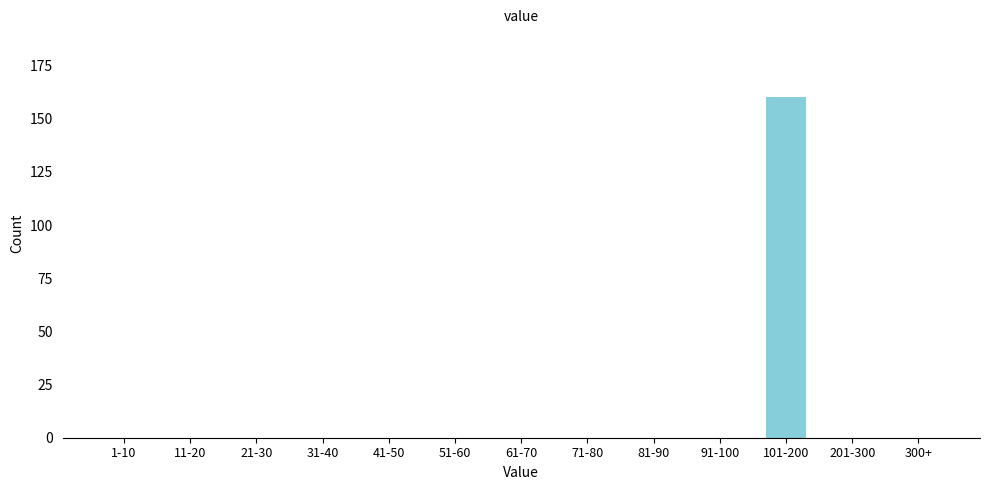

Reading left to right, what are all the values shown in this chart?

1-10=0	11-20=0	21-30=0	31-40=0	41-50=0	51-60=0	61-70=0	71-80=0	81-90=0	91-100=0	101-200=160	201-300=0	300+=0